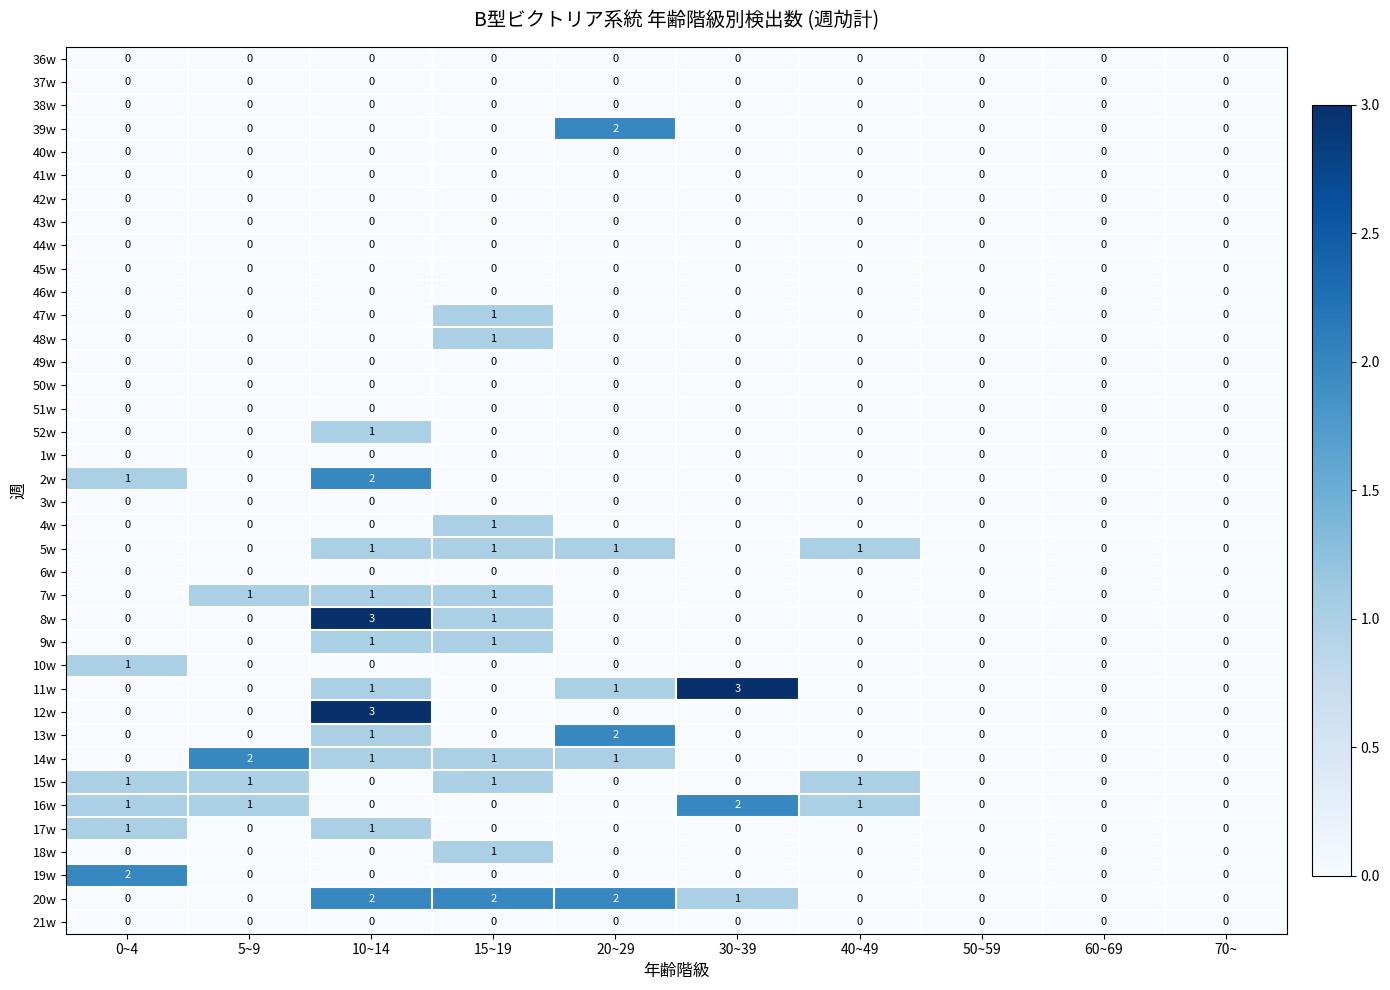

At which category is the sum across all series the highest?

10~14